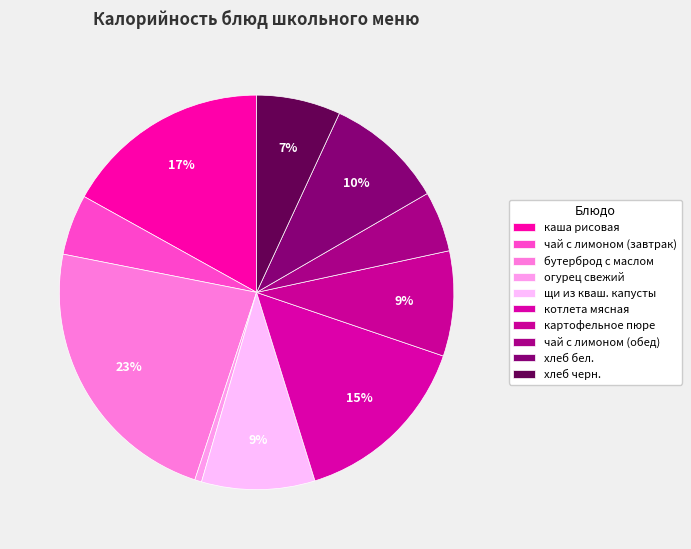

How many slices are in this pie chart?

10